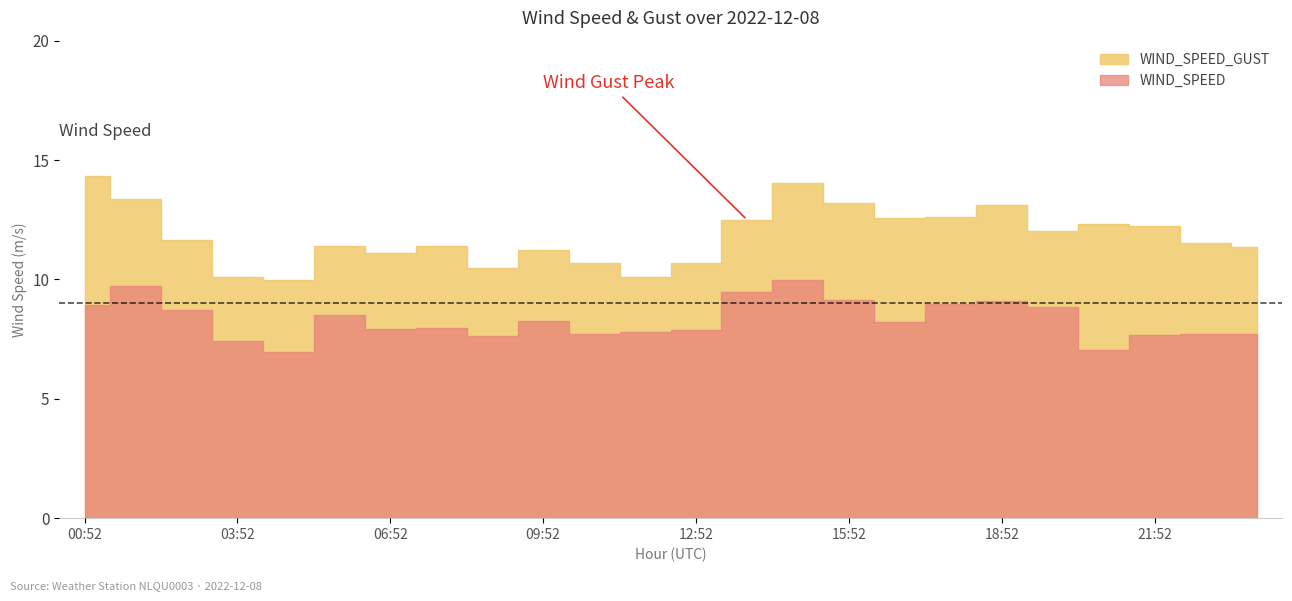

Which has a higher value, 05:52 or 18:52?

18:52